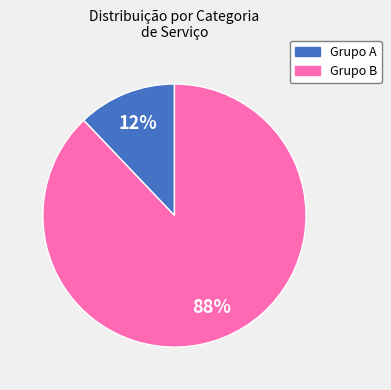

Is there a majority slice in this chart?

Yes